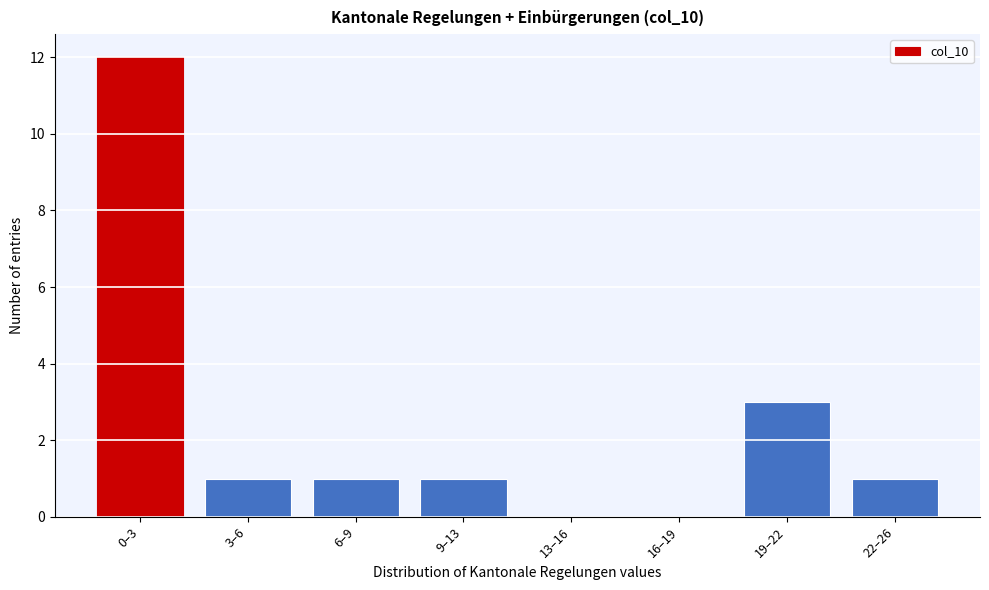

Reading right to left, what are all the values shown in this chart?

22–26=1	19–22=3	16–19=0	13–16=0	9–13=1	6–9=1	3–6=1	0–3=12